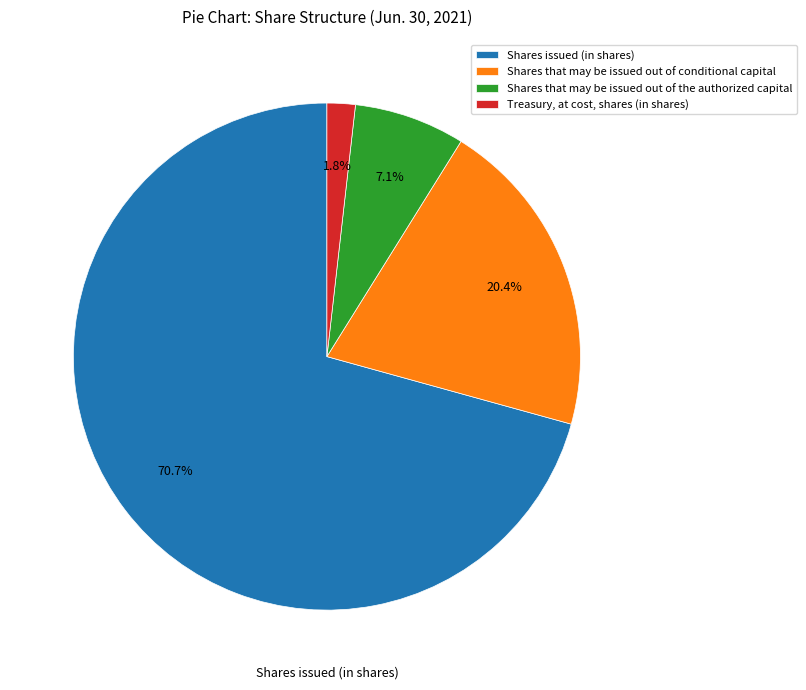

Approximately how many times larger is the value at Treasury, at cost, shares (in shares) compared to Shares that may be issued out of conditional capital?

0.1